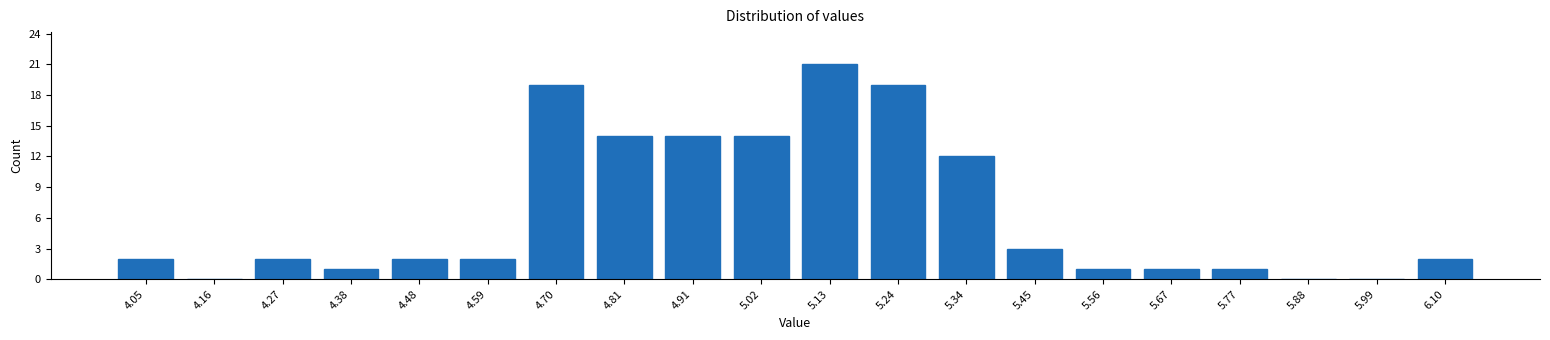

Reading left to right, list all the values displayed in this chart.

4.05=2	4.16=0	4.27=2	4.38=1	4.48=2	4.59=2	4.70=19	4.81=14	4.91=14	5.02=14	5.13=21	5.24=19	5.34=12	5.45=3	5.56=1	5.67=1	5.77=1	5.88=0	5.99=0	6.10=2